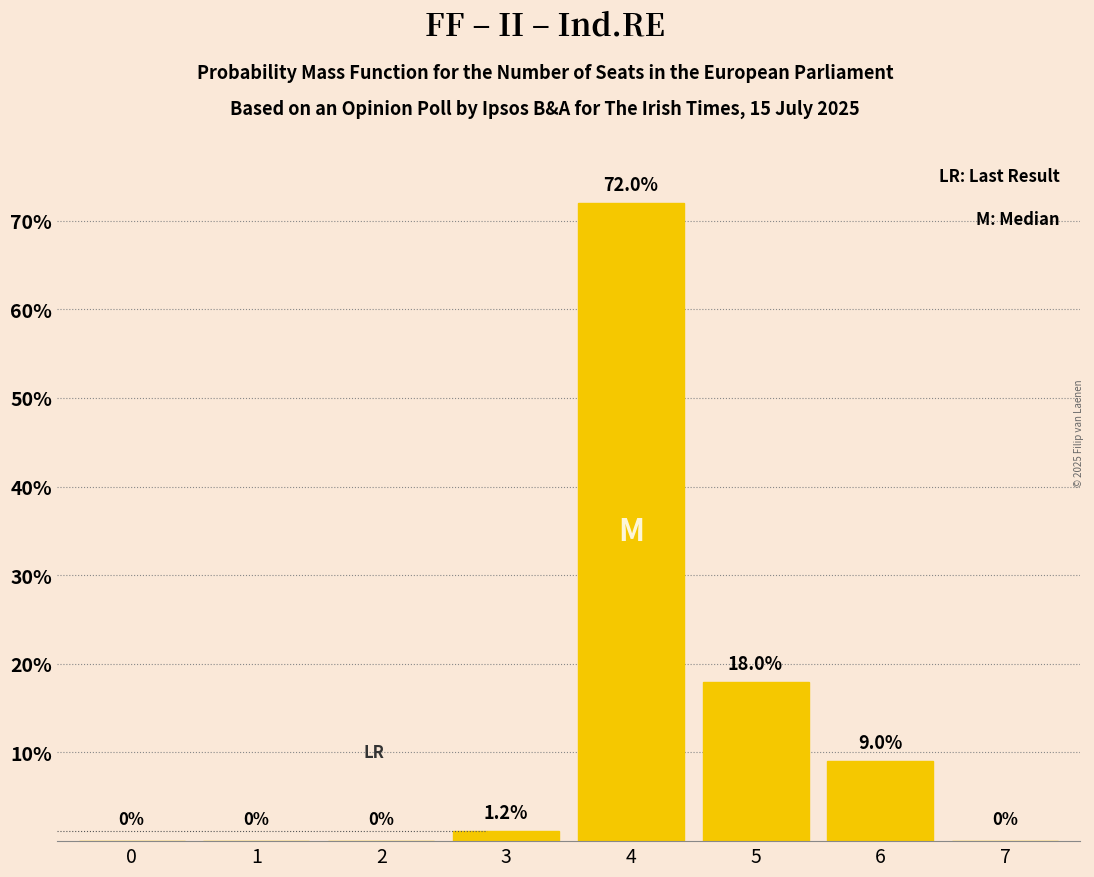

Reading left to right, extract all data points from this chart.

0=0.0	1=0.0	2=0.0	3=1.2	4=72.0	5=18.0	6=9.0	7=0.0